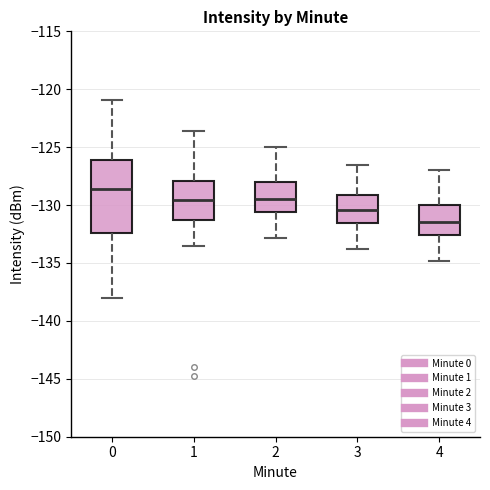

Reading left to right, read every box against the y-axis: the position of its median line, the range the box covers, and the ends of its whiskers. The values are not printed on the chart, so give them approximately, as read against the axis.

0: median -128.5, box -132.5 to -126.0, whiskers -138.0 to -121.0
1: median -129.5, box -131.5 to -128.0, whiskers -133.5 to -123.5
2: median -129.5, box -130.5 to -128.0, whiskers -133.0 to -125.0
3: median -130.5, box -131.5 to -129.0, whiskers -134.0 to -126.5
4: median -131.5, box -132.5 to -130.0, whiskers -135.0 to -127.0